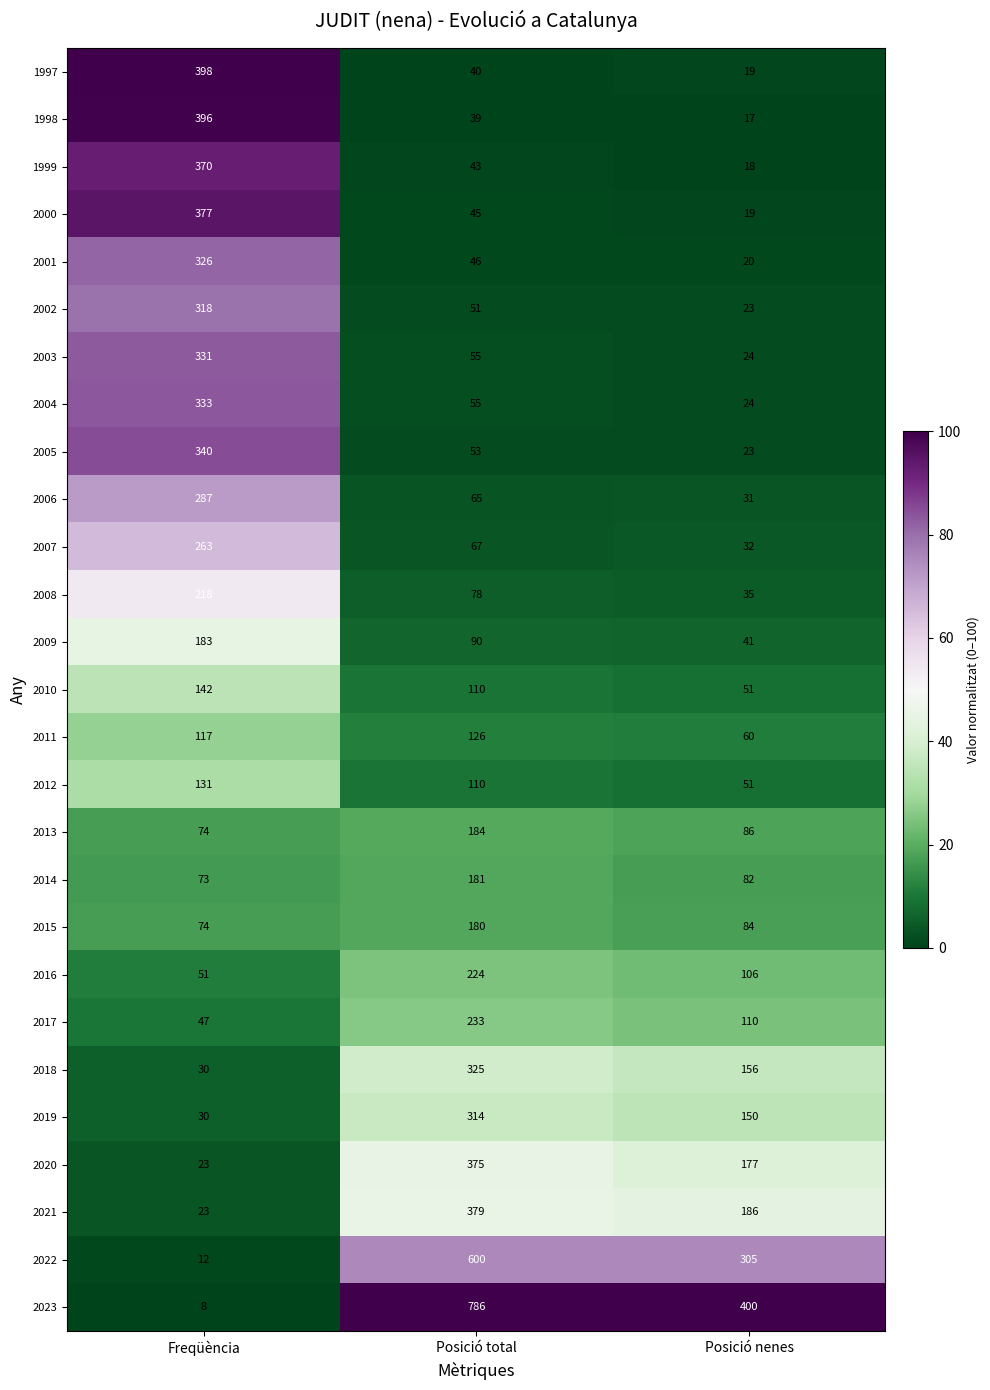

The 1997 series shows 398 at Freqüència. True or false?

True